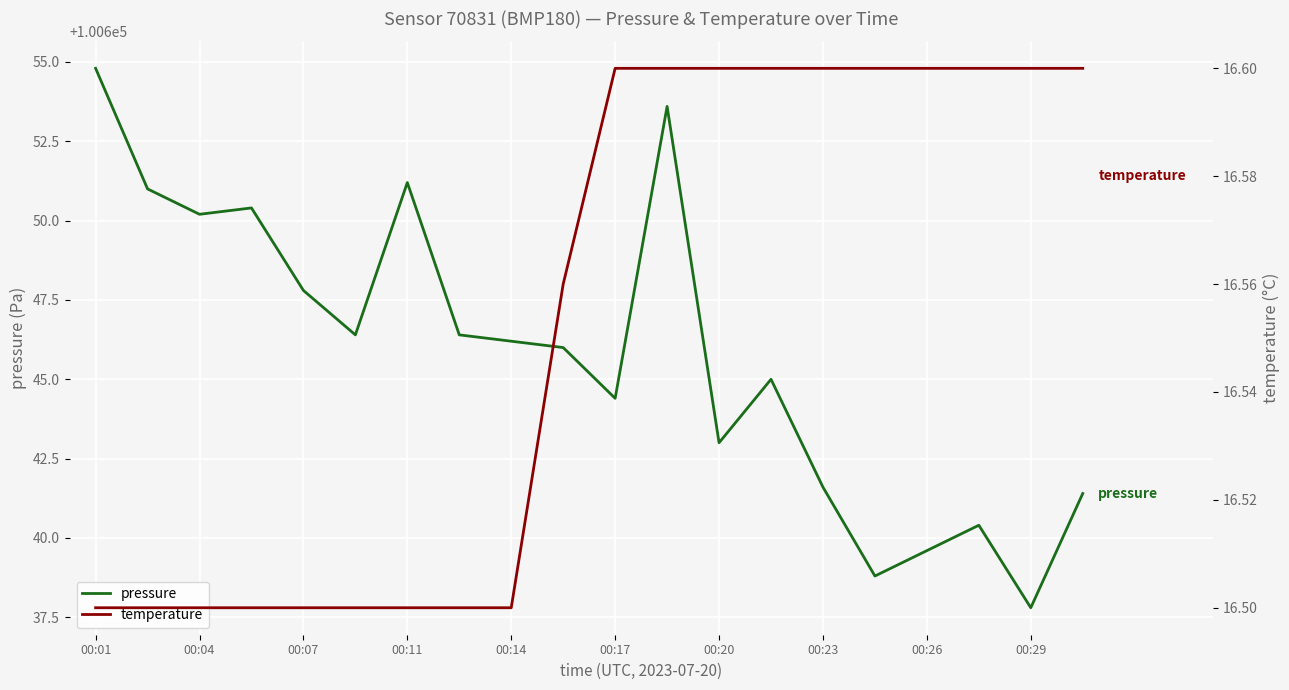

True or false: pressure has a value of 153806.4 at 00:07.

False